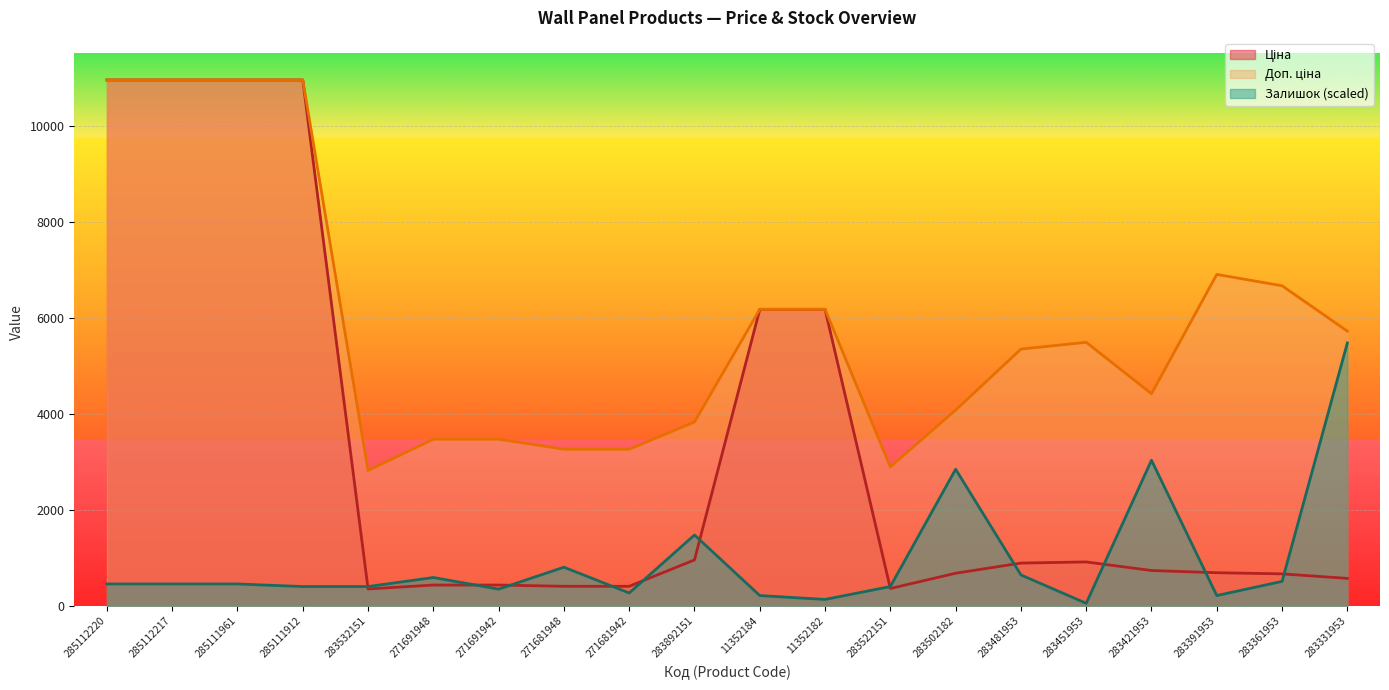

What is the highest value of the Ціна series?

10964.4